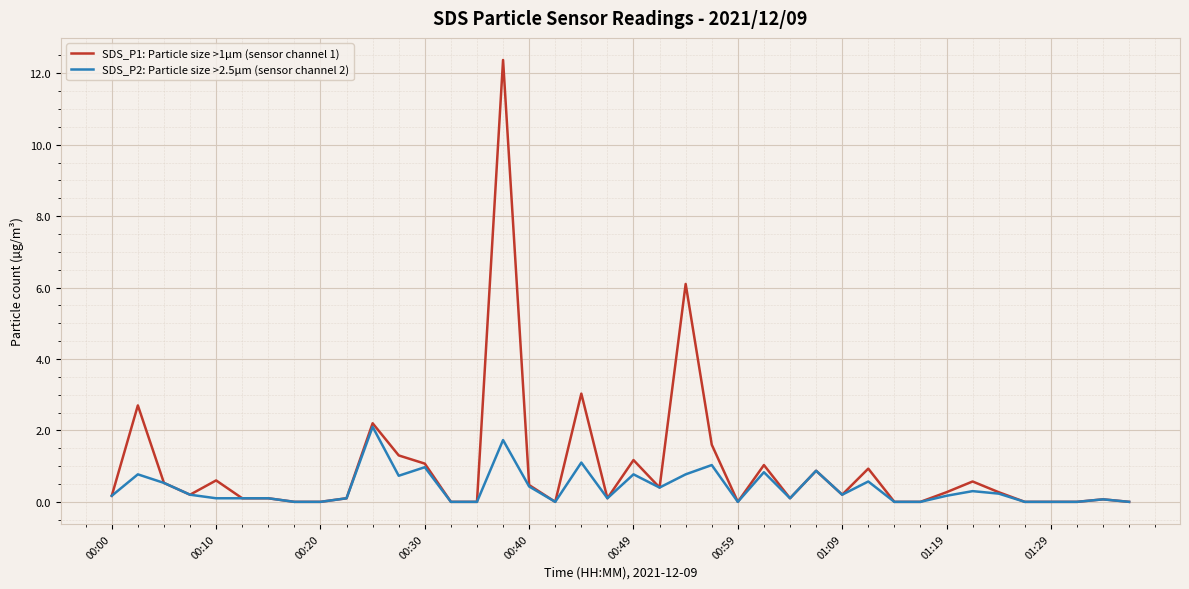

Which series has the widest spread of values?

SDS_P1: Particle size >1µm (sensor channel 1)